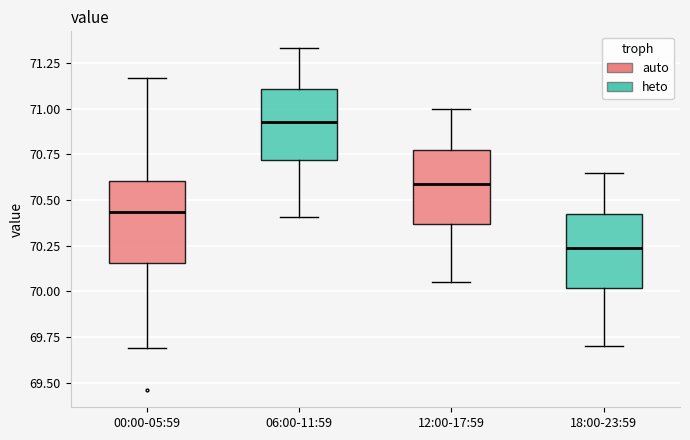

Which box has the lowest median line?

18:00-23:59